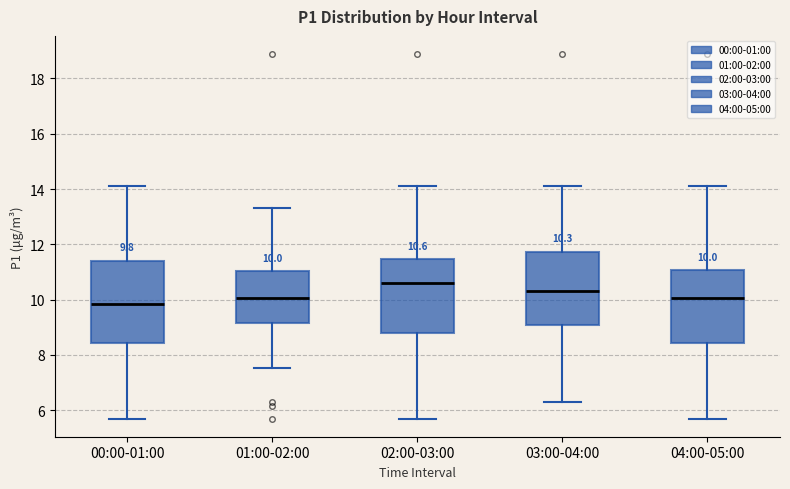

Which box has the highest median line?

02:00-03:00